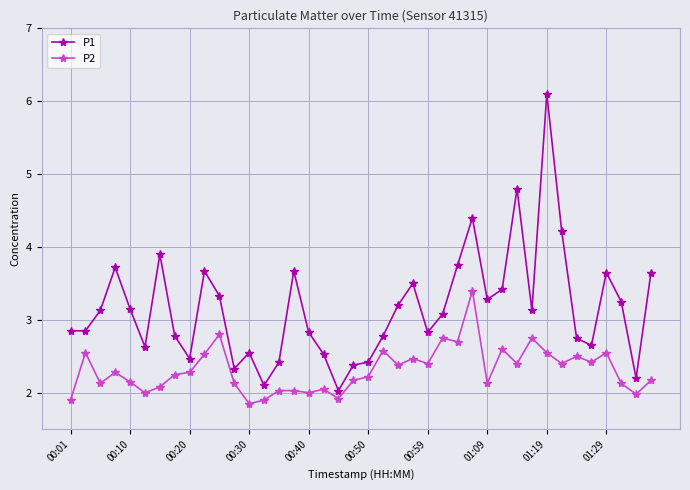

What is the lowest value of the P2 series?

1.9